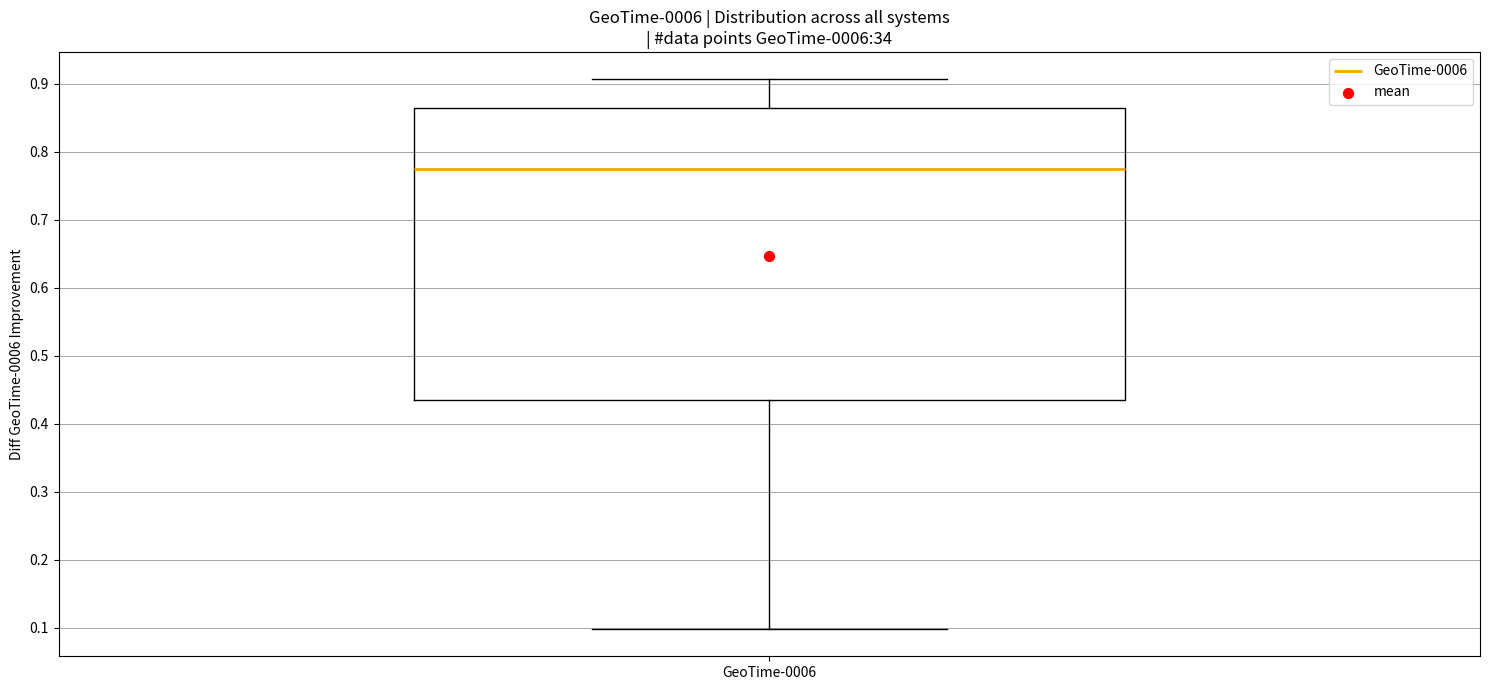

Where does the lower whisker of the box for GeoTime-0006 end on the y-axis? The values are not printed on the chart, so give them approximately, as read against the axis.

0.10